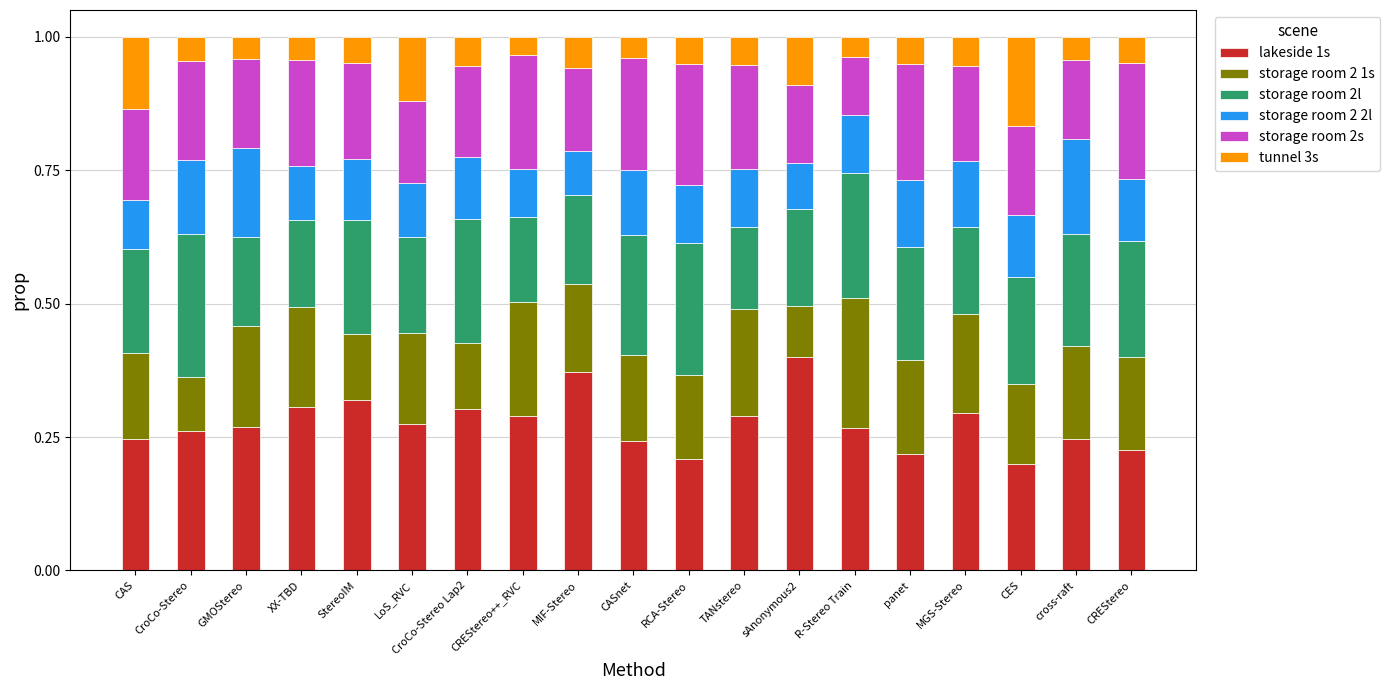

What is the sum of all lakeside 1s values?

5.2